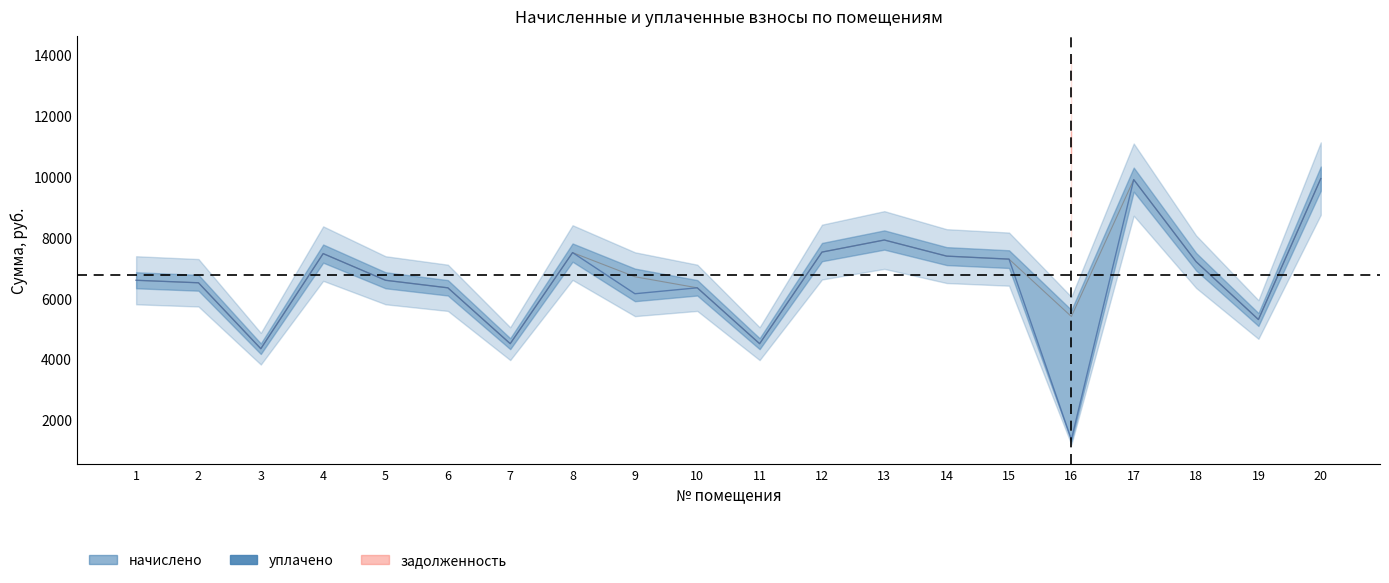

How many lines are shown in the chart?

2